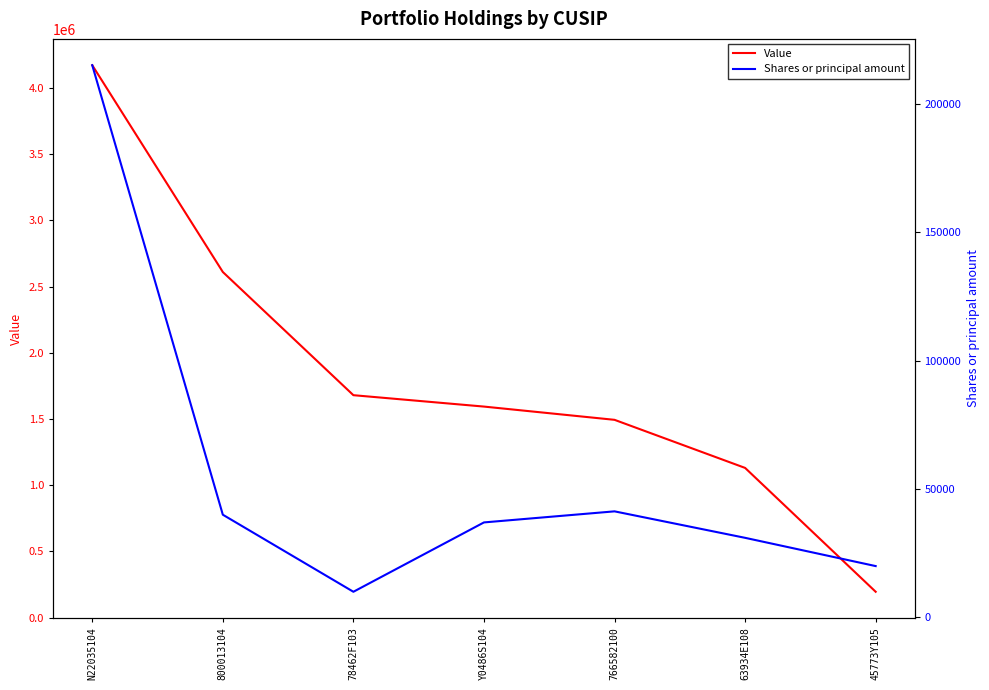

Where is the first local minimum for Shares or principal amount?

78462F103